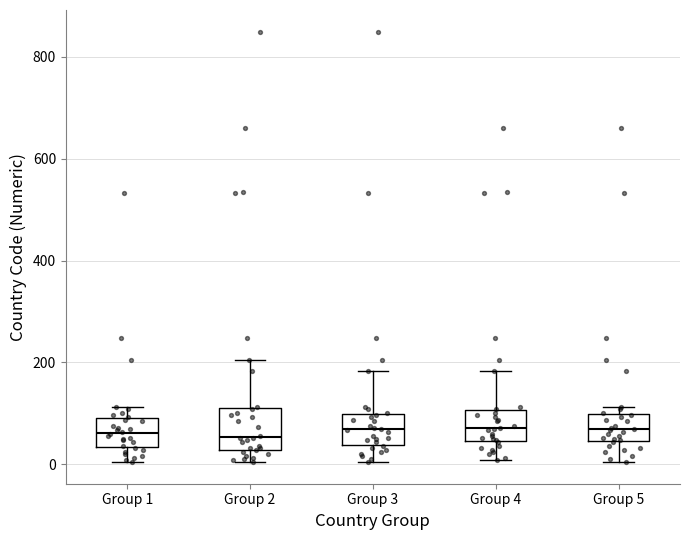

Reading left to right, transcribe this box plot: for each box, give where its median line is, the range the box spans, and where its two whiskers end, as read against the y-axis. The values are not printed on the chart, so give them approximately, as read against the axis.

Group 1: median 60, box 40 to 100, whiskers 0 to 120
Group 2: median 60, box 20 to 120, whiskers 0 to 200
Group 3: median 60, box 40 to 100, whiskers 0 to 180
Group 4: median 80, box 40 to 100, whiskers 0 to 180
Group 5: median 60, box 40 to 100, whiskers 0 to 120